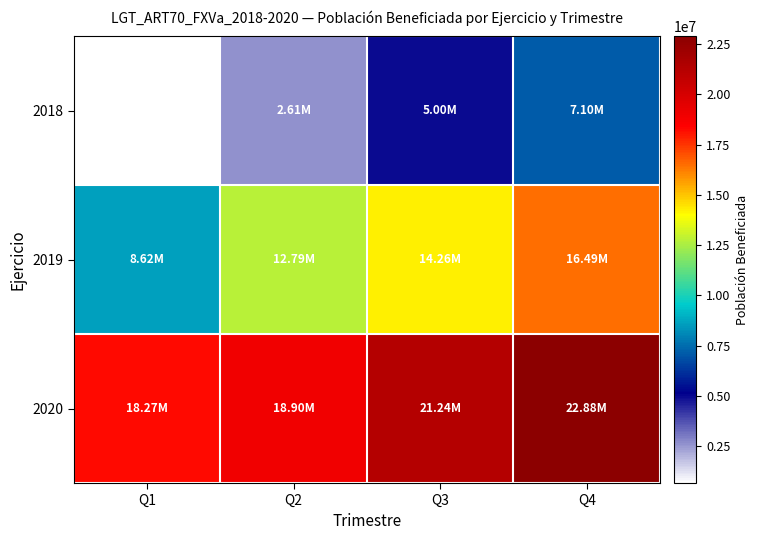

Between Q1 and Q4, which series saw the biggest shift?

2019